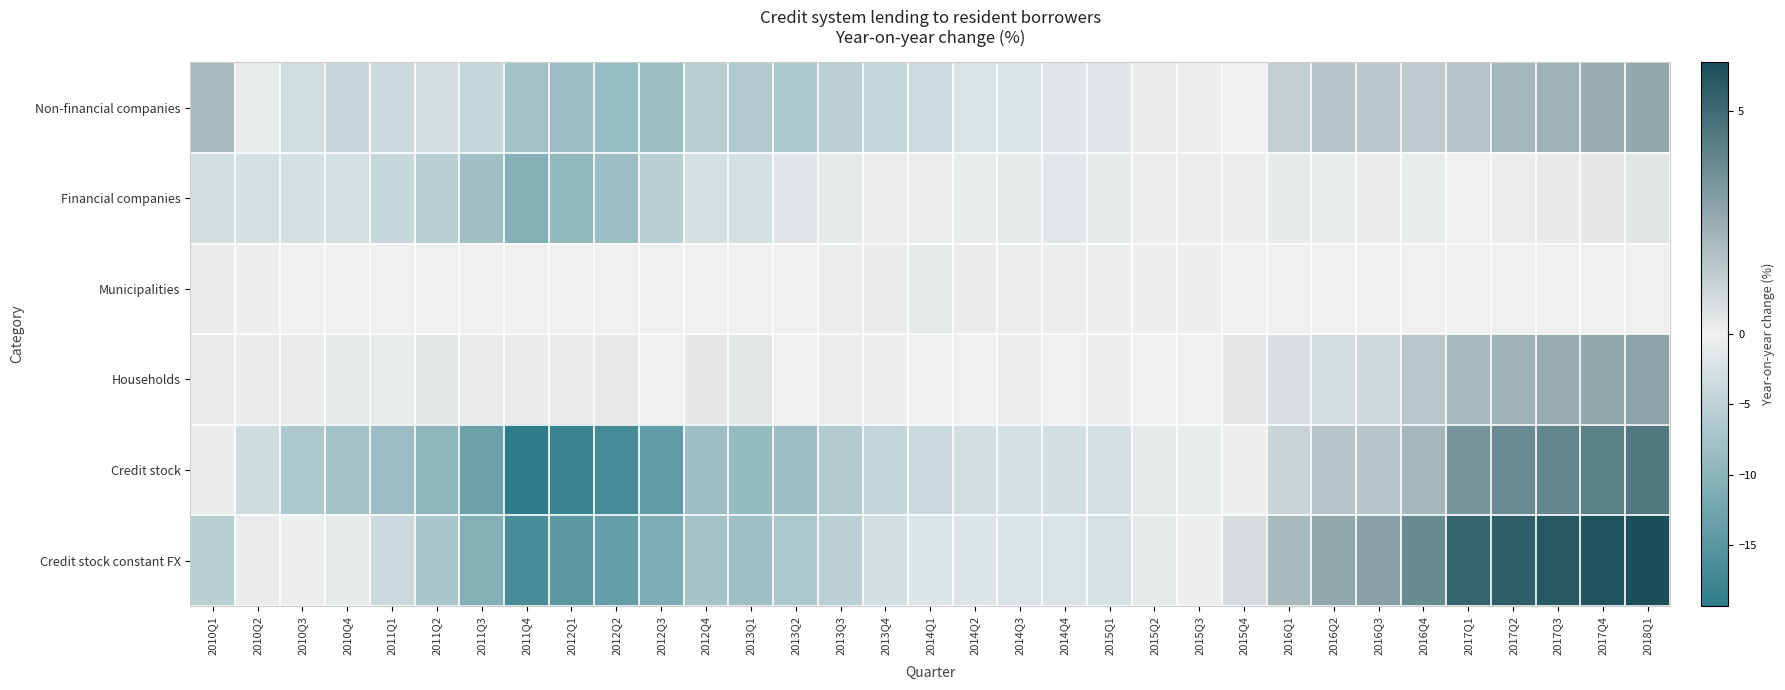

What is the total value across all series at 2015Q2?

-3.5